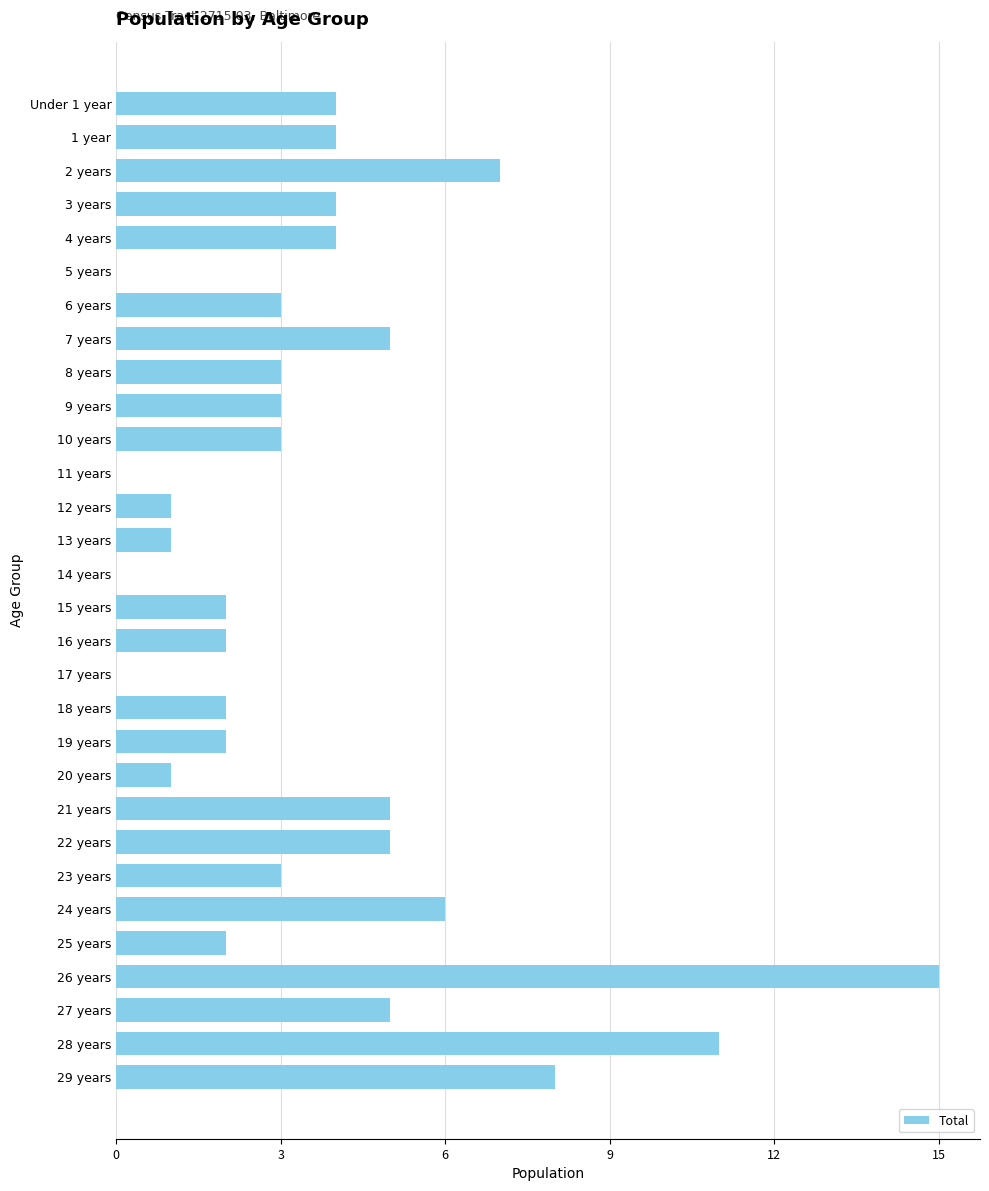

Is it true that the value at 27 years is 5?

True